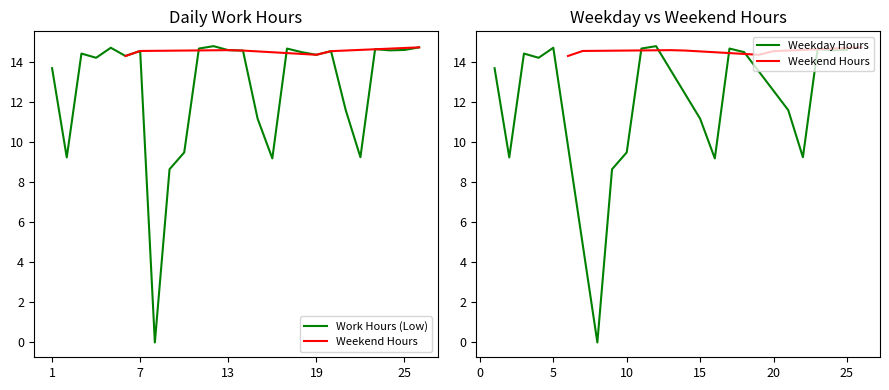

Reading left to right, transcribe all the data shown in this chart.

13.7	9.2	14.4	14.2	14.7	14.3	14.5	0.0	8.6	9.5	14.7	14.8	14.6	14.6	11.2	9.2	14.7	14.5	14.3	14.5	11.6	9.2	14.6	14.6	14.6	14.7